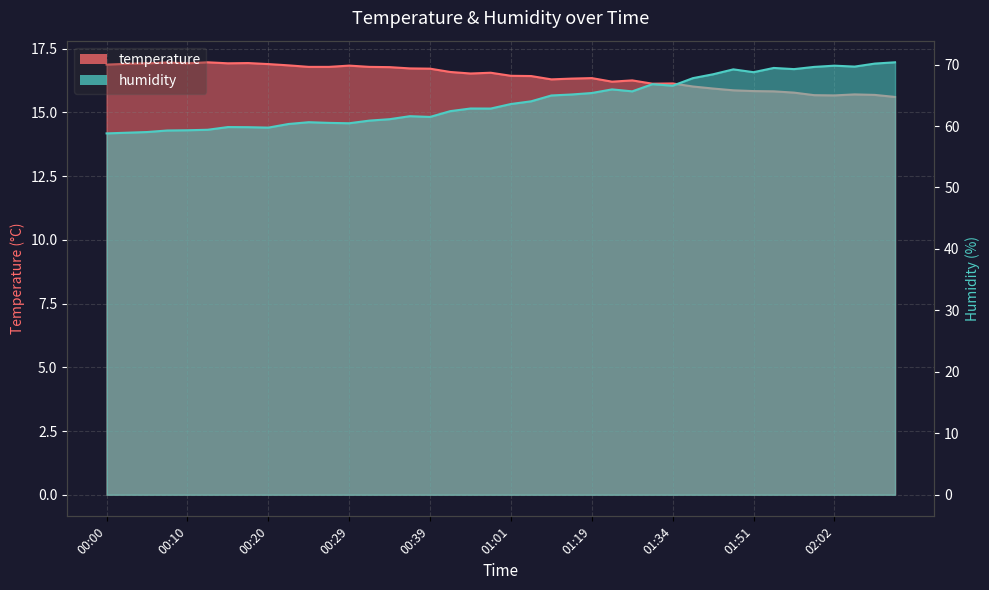

True or false: humidity and temperature cross at least once.

False